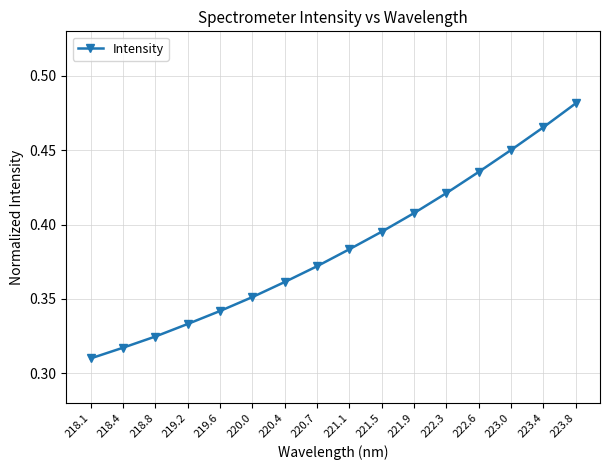

What is the difference between the values at 222.3 and 219.6?

0.1